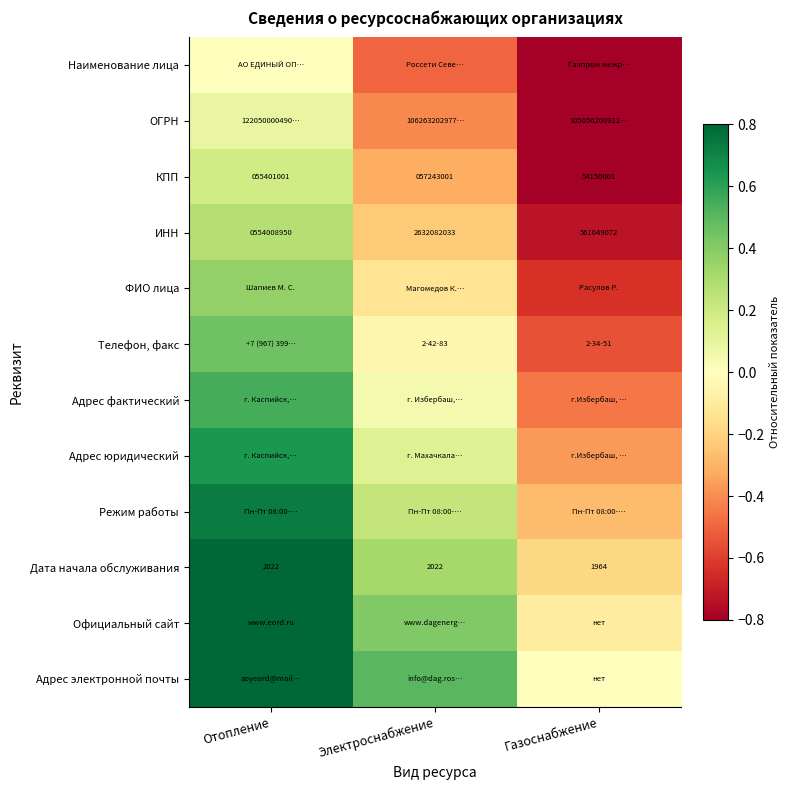

How many data points in Дата начала обслуживания are less than 2022?

1